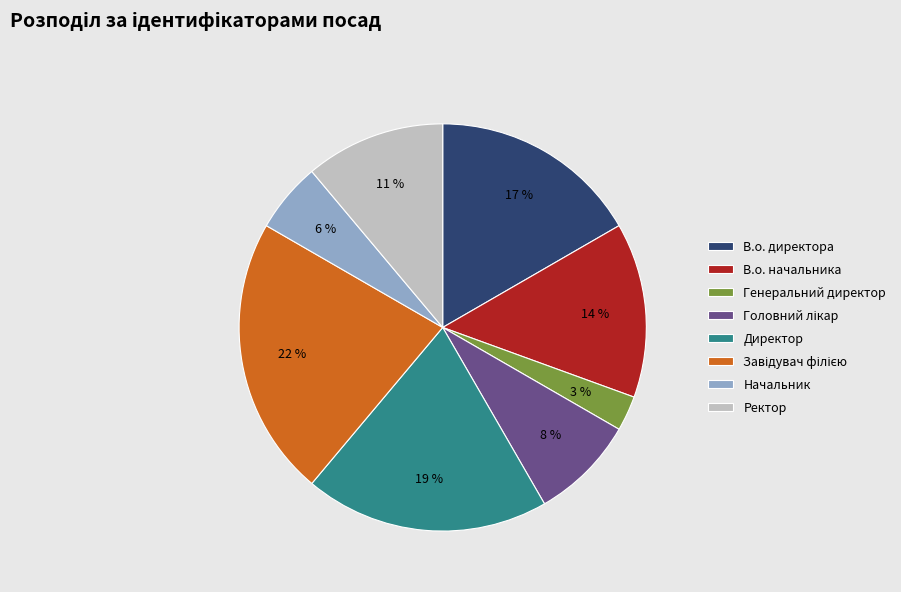

True or false: В.о. начальника accounts for 14% of the total.

True